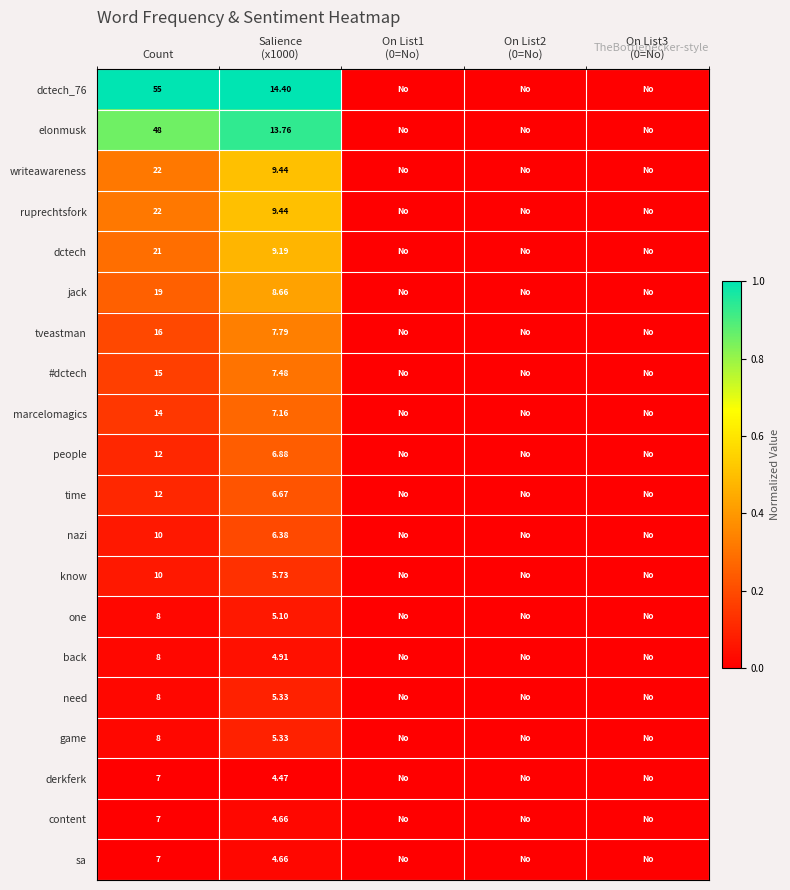

The #dctech series shows 0.3 at Salience (x1000). True or false?

True